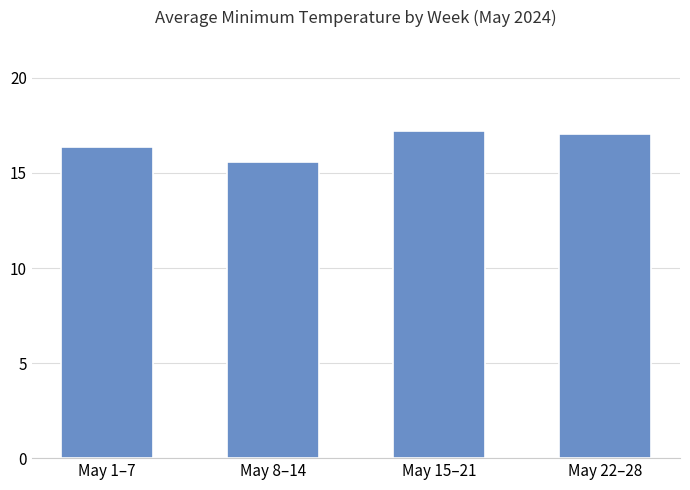

What is the difference between the values at May 15–21 and May 8–14?

1.6